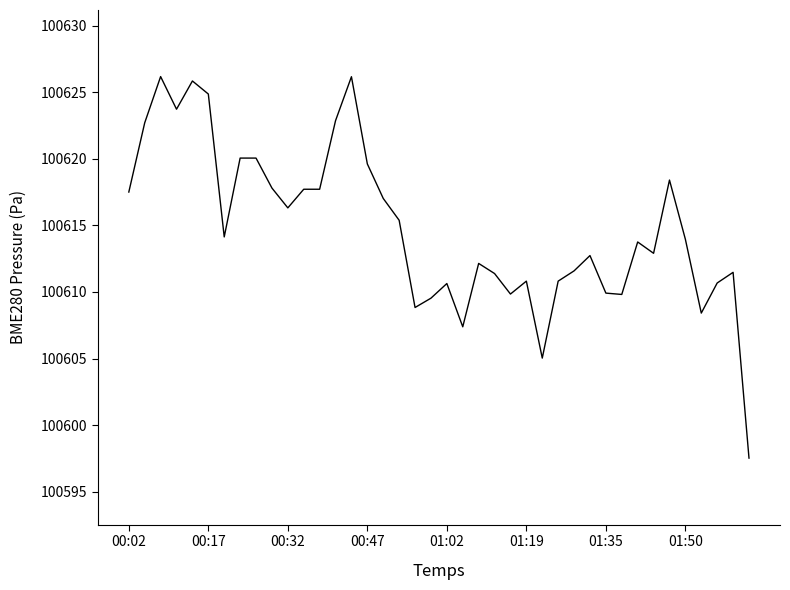

What is the maximum value shown in the chart?

100626.2